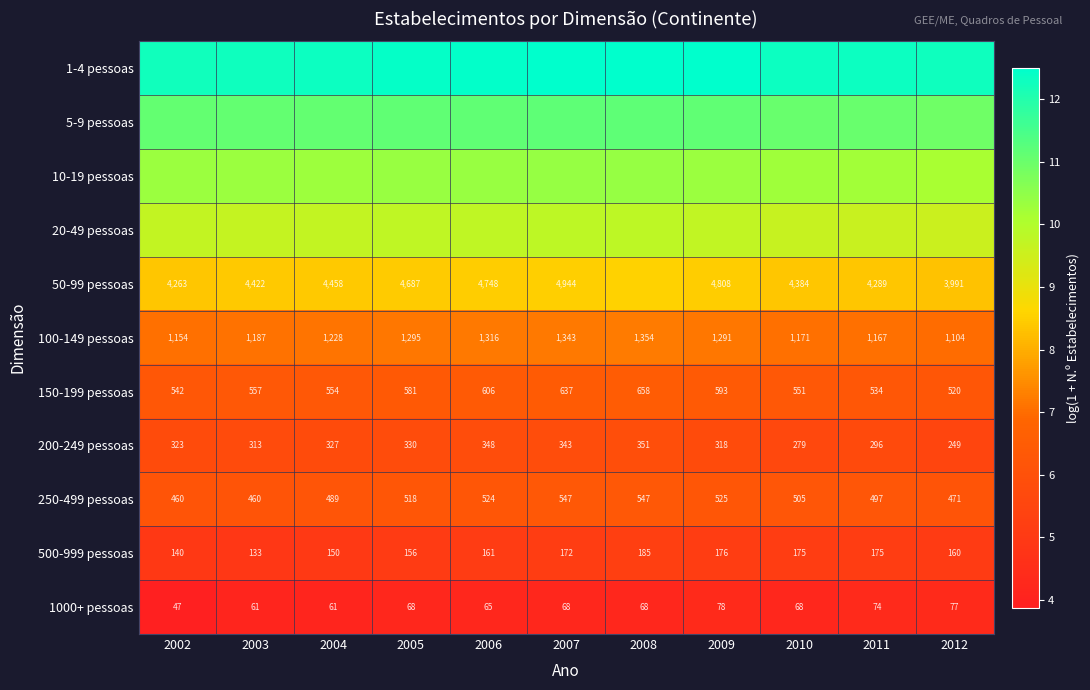

Is it true that 500-999 pessoas equals 8.1 at 2009?

False